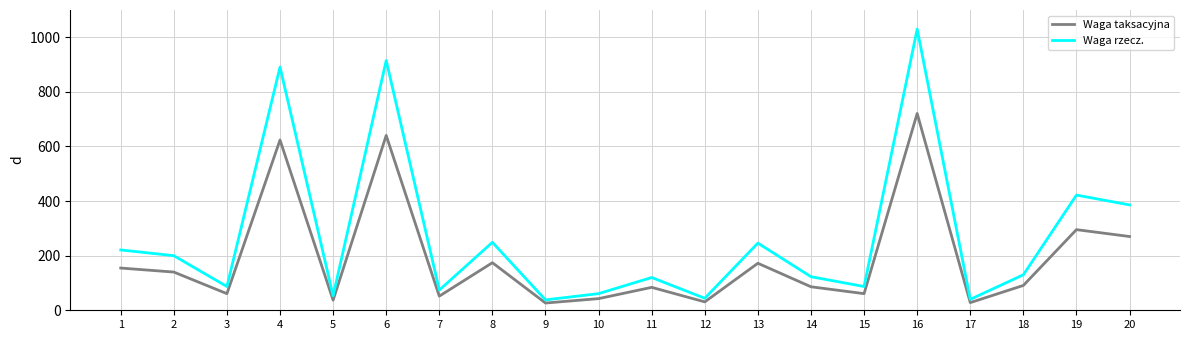

Between 1 and 6, which series saw the biggest shift?

Waga rzecz.